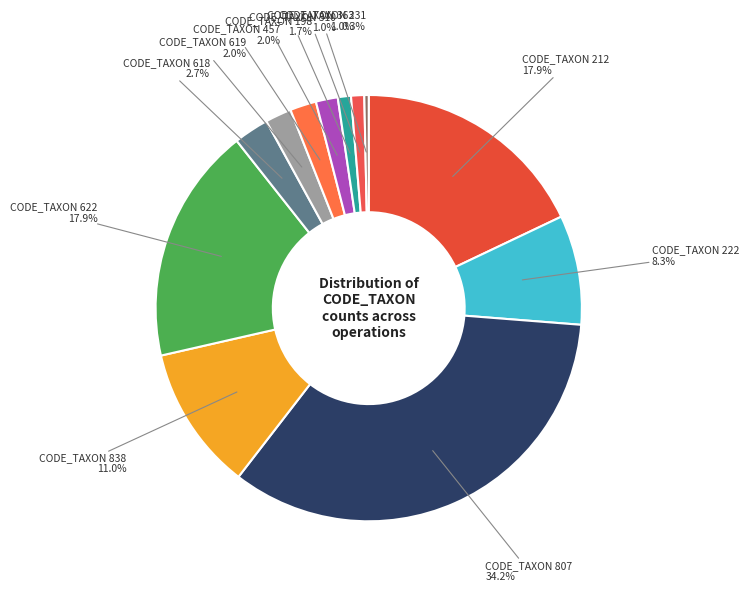

Rank the categories by value from highest to lowest.

CODE_TAXON 807, CODE_TAXON 212, CODE_TAXON 622, CODE_TAXON 838, CODE_TAXON 222, CODE_TAXON 618, CODE_TAXON 619, CODE_TAXON 457, CODE_TAXON 198, CODE_TAXON 310, CODE_TAXON 363, CODE_TAXON 231